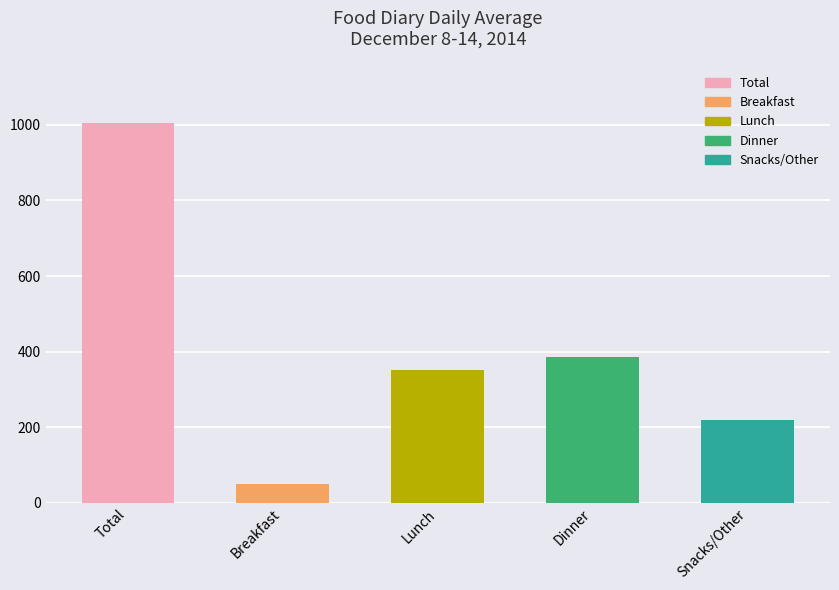

Which has a higher value, Total or Snacks/Other?

Total